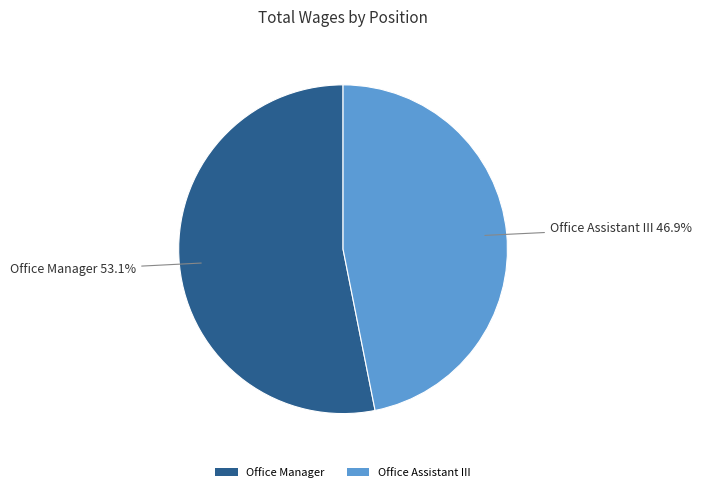

To the nearest percent, what is the combined percentage of Office Assistant III and Office Manager?

100%